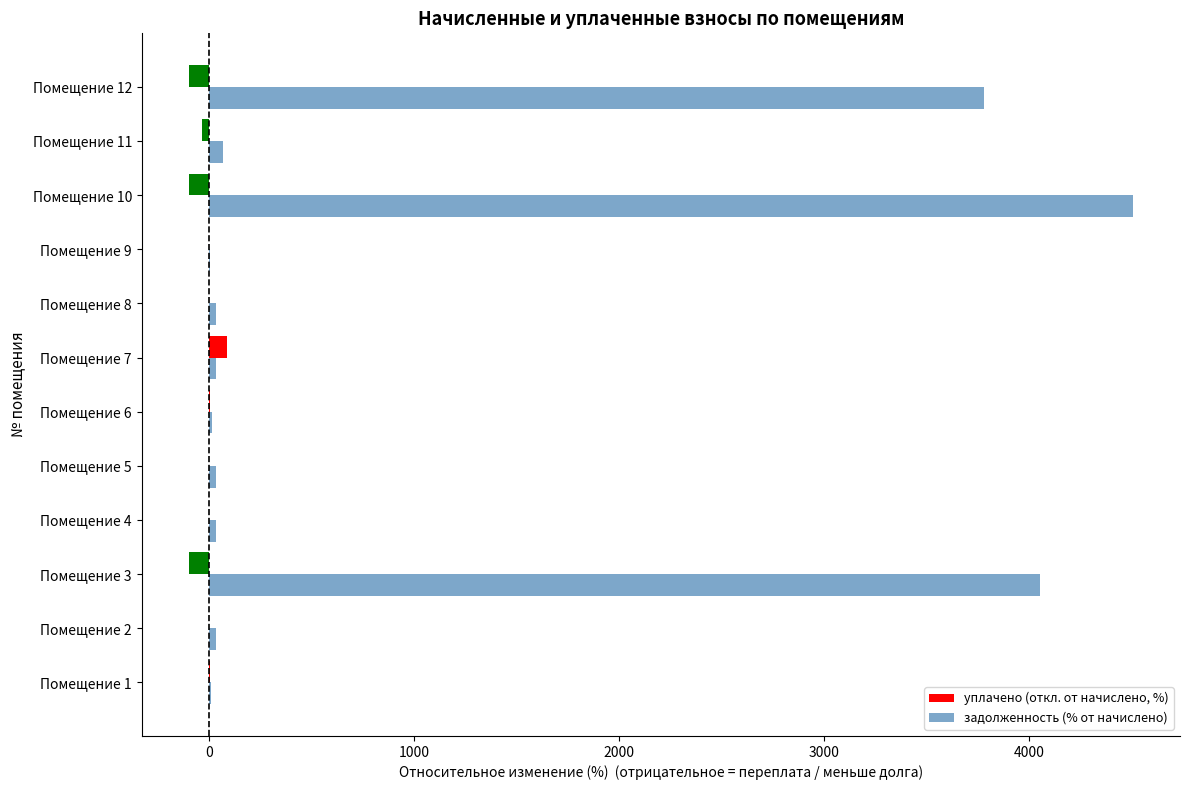

What are all the series names shown in the legend?

уплачено (откл. от начислено, %), задолженность (% от начислено)